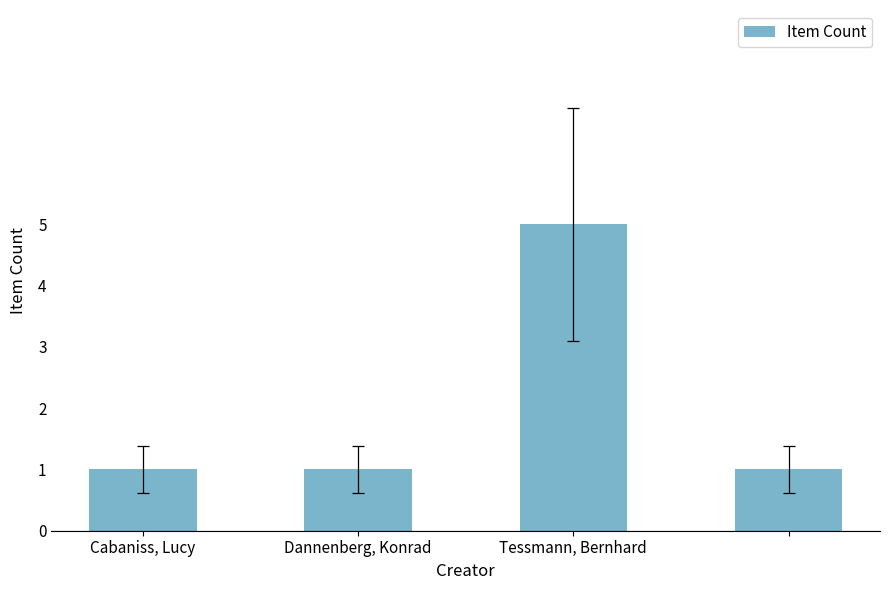

Reading right to left, what are all the values shown in this chart?

1	5	1	1